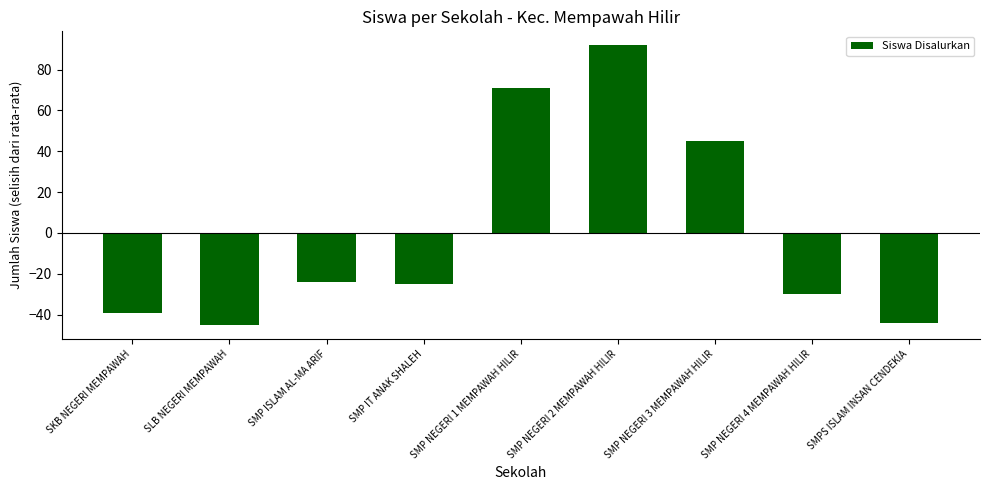

What is the difference between the second highest and minimum values?

116.0